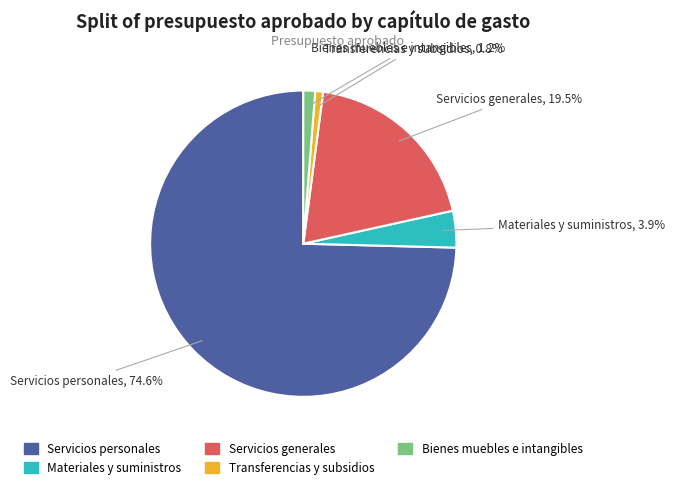

True or false: Materiales y suministros accounts for 4% of the total.

True